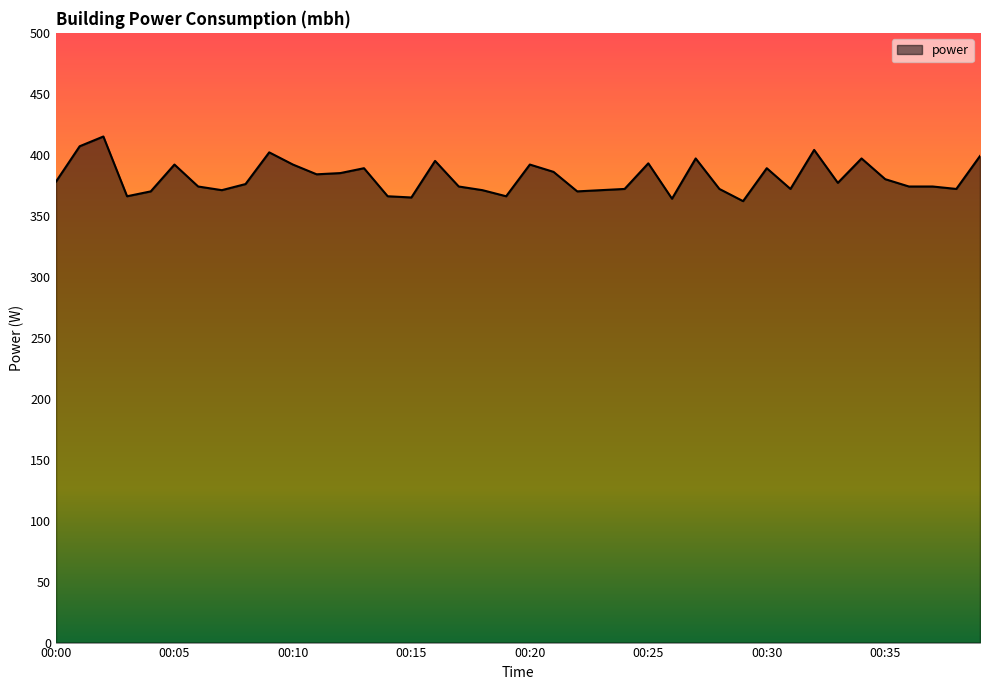

What is the smallest value displayed?

362